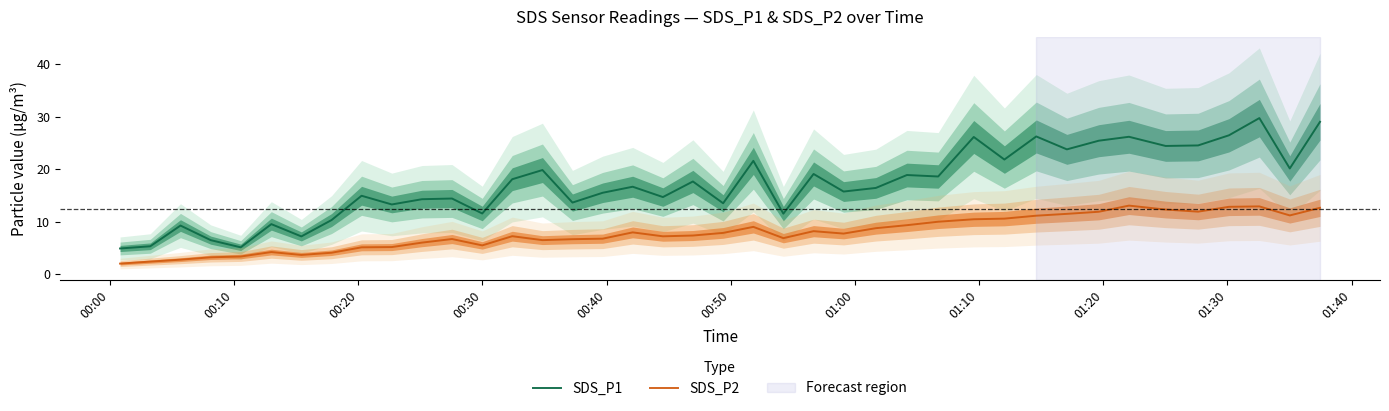

Rank the series by their maximum value, from lowest to highest.

SDS_P2, SDS_P1